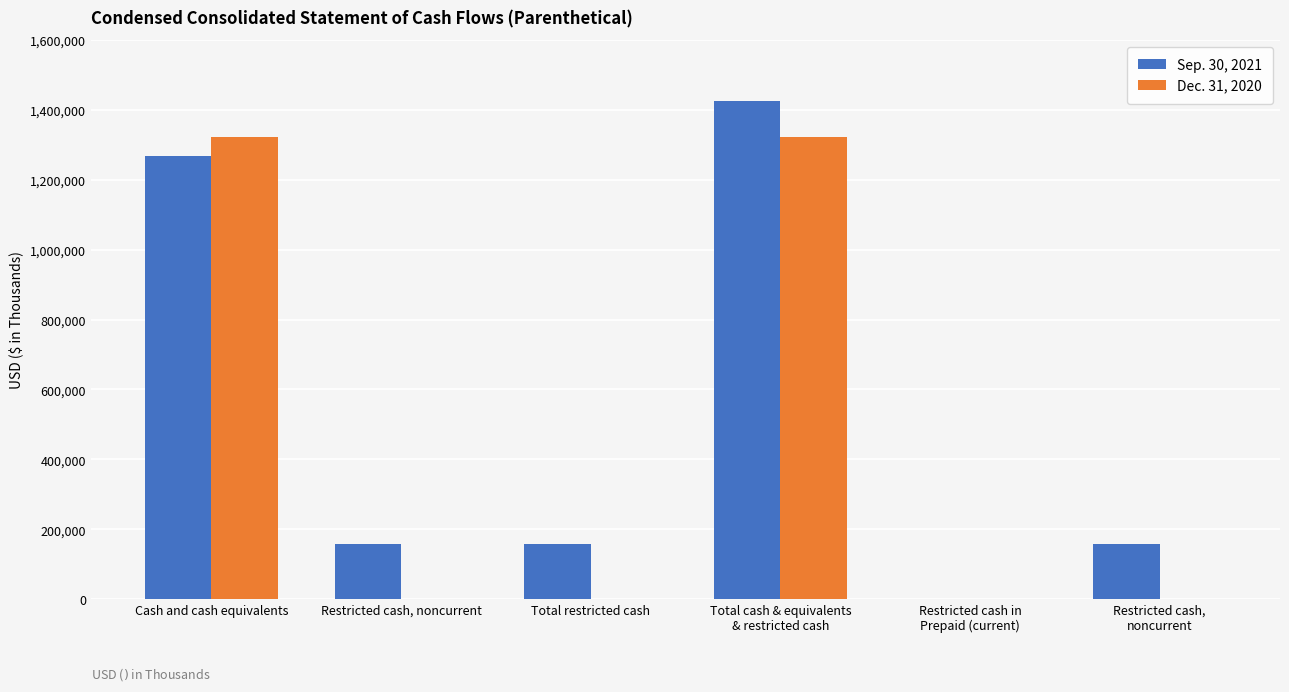

How many data points does each series have?

6